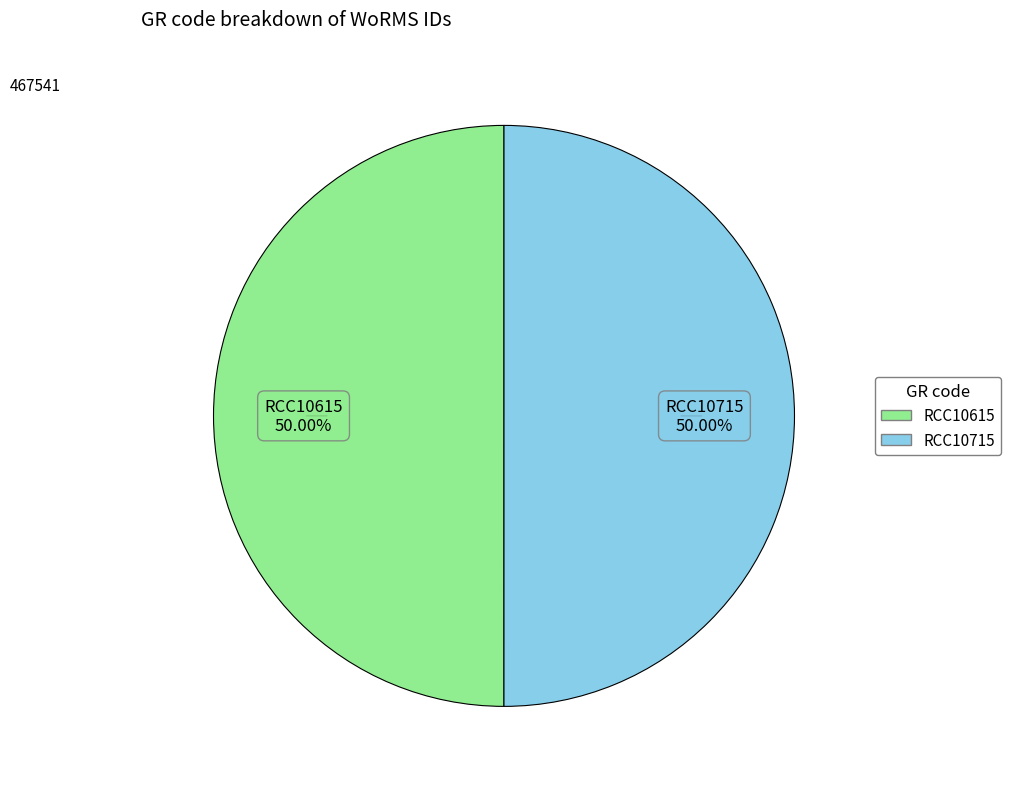

Combined, do RCC10615 and RCC10715 account for over 50%?

Yes